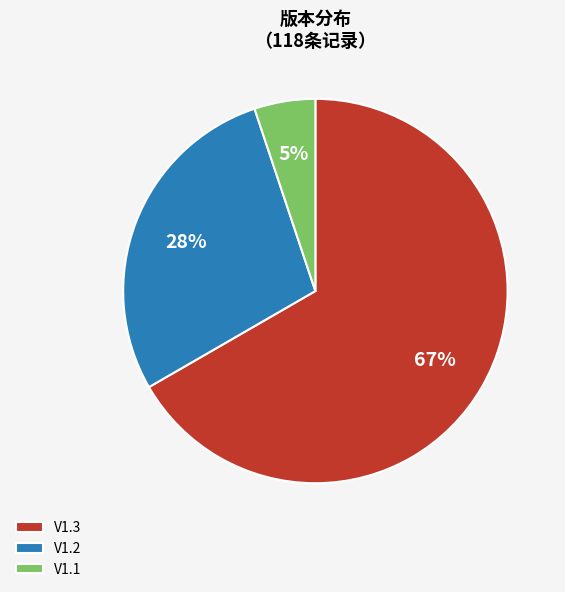

Is there any slice that represents more than half of the pie?

Yes